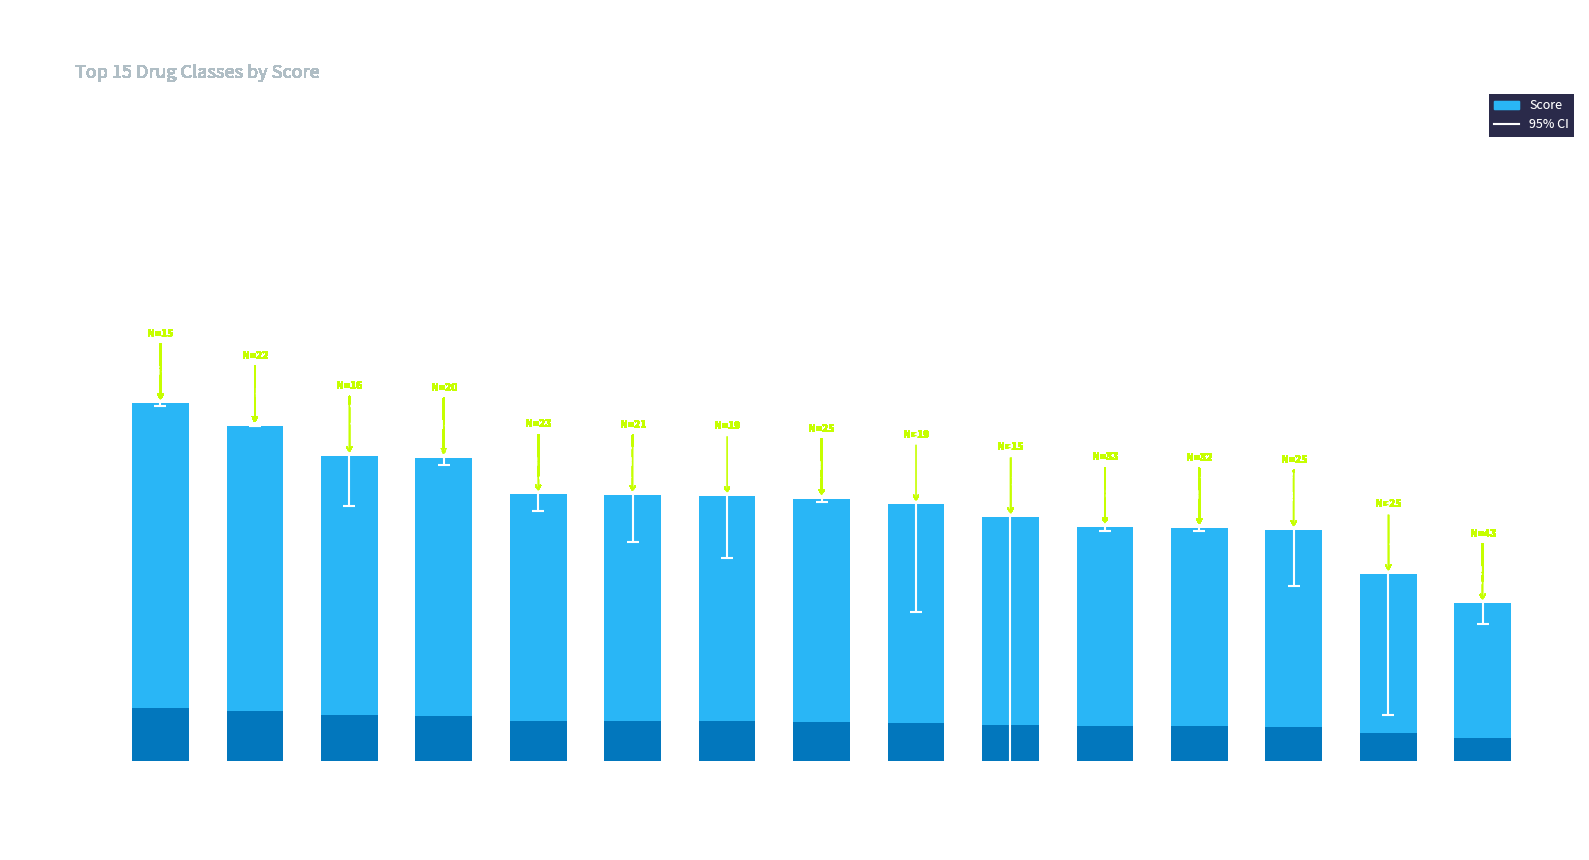

Reading left to right, what are all the values shown in this chart?

J02AC
Triazole derivativ…=0.5	C01DA
Organic nitrates=0.5	A05AA
Bile acids and der…=0.4	N05BA
Benzodiazepine der…=0.4	R06AE
Piperazine derivat…=0.4	R03AK
Adrenergics+cortic…=0.4	H02AB
Glucocorticoids=0.4	J01FA
Macrolides=0.4	A07EC
Aminosalicylic aci…=0.4	A10BA
Biguanides=0.3	A10AE
Insulins long-acti…=0.3	J01CE
Beta-lactam penici…=0.3	N02AA
Natural opium alka…=0.3	A10AC
Insulins intermedi…=0.3	R03AC
Selective beta-2 a…=0.2